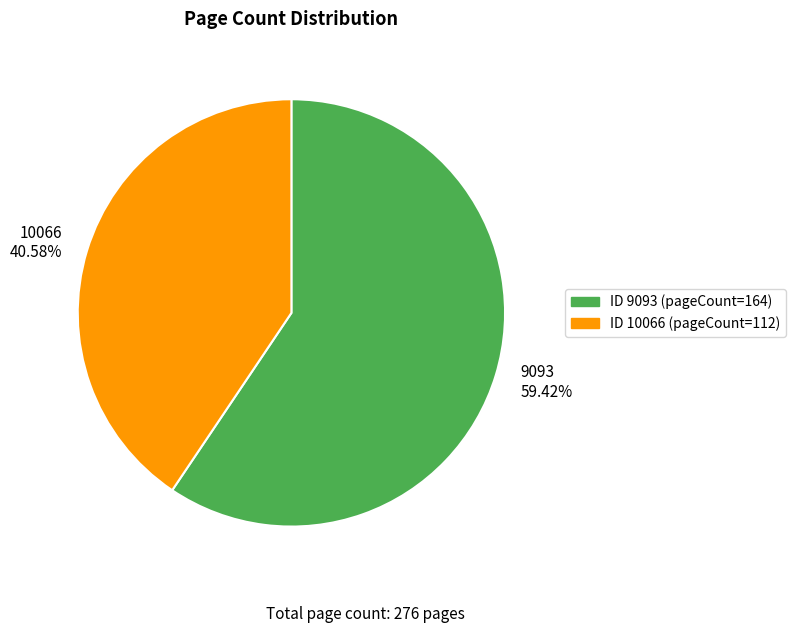

What percentage is NOT represented by 10066?

59.4%